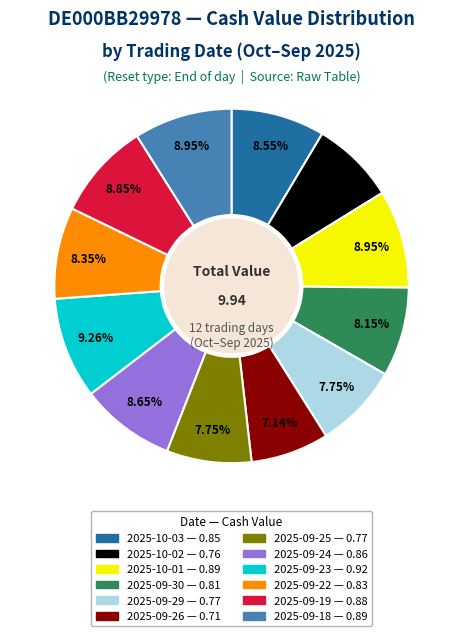

What percentage is the 2025-10-01 slice, to the nearest percent?

9%